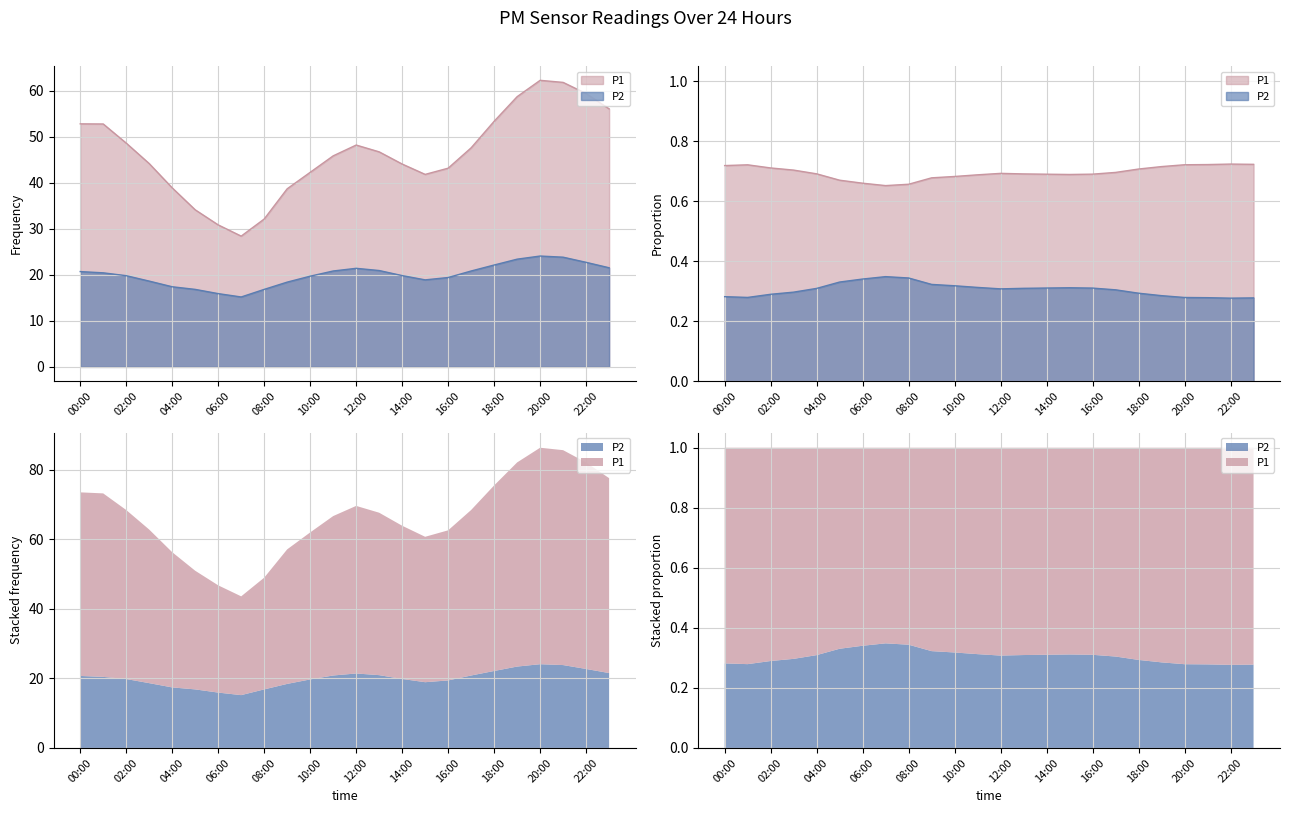

What is the sum of all P2 values?

480.1